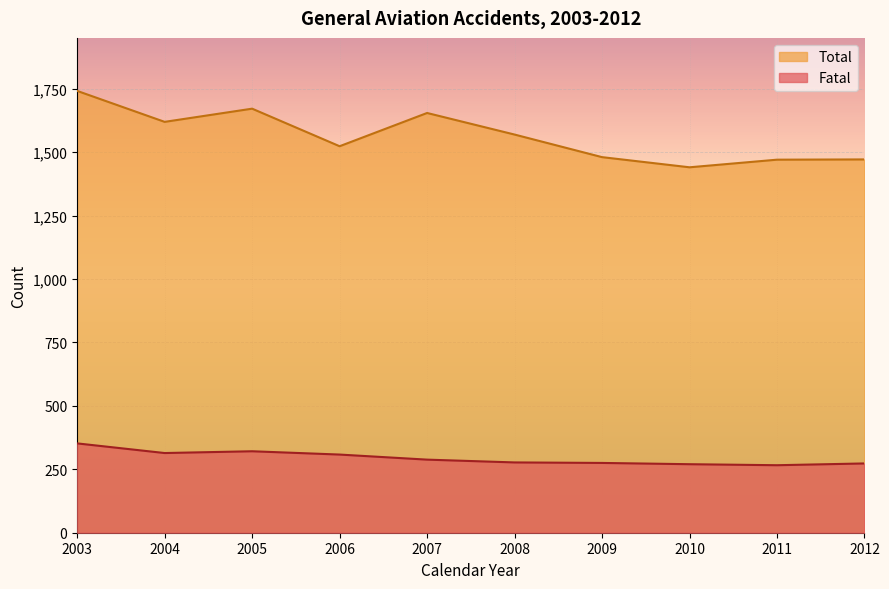

Reading left to right, transcribe all the data shown in this chart.

Fatal: 2003=352	2004=314	2005=321	2006=308	2007=288	2008=277	2009=275	2010=270	2011=266	2012=273
Total: 2003=1741	2004=1619	2005=1671	2006=1523	2007=1654	2008=1569	2009=1480	2010=1440	2011=1470	2012=1471